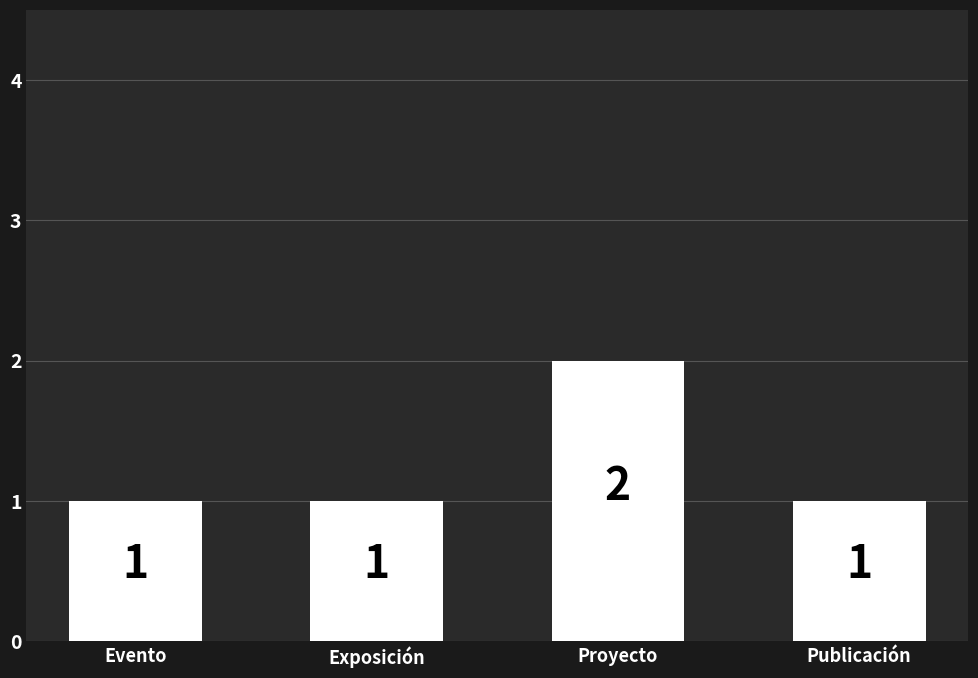

Is it true that the value at Evento is 2?

False